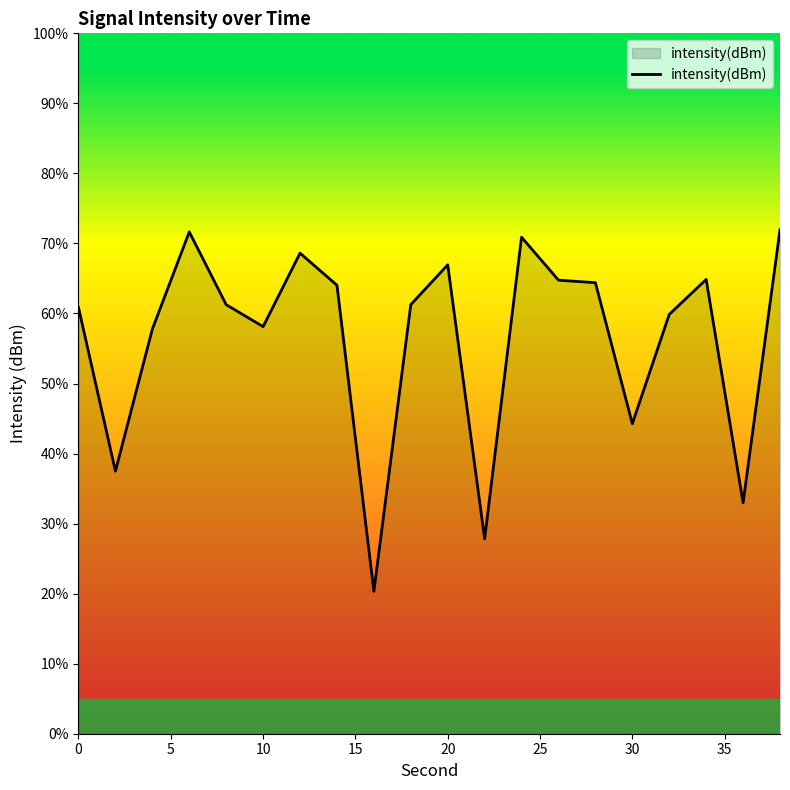

What is the maximum value shown in the chart?

72.0